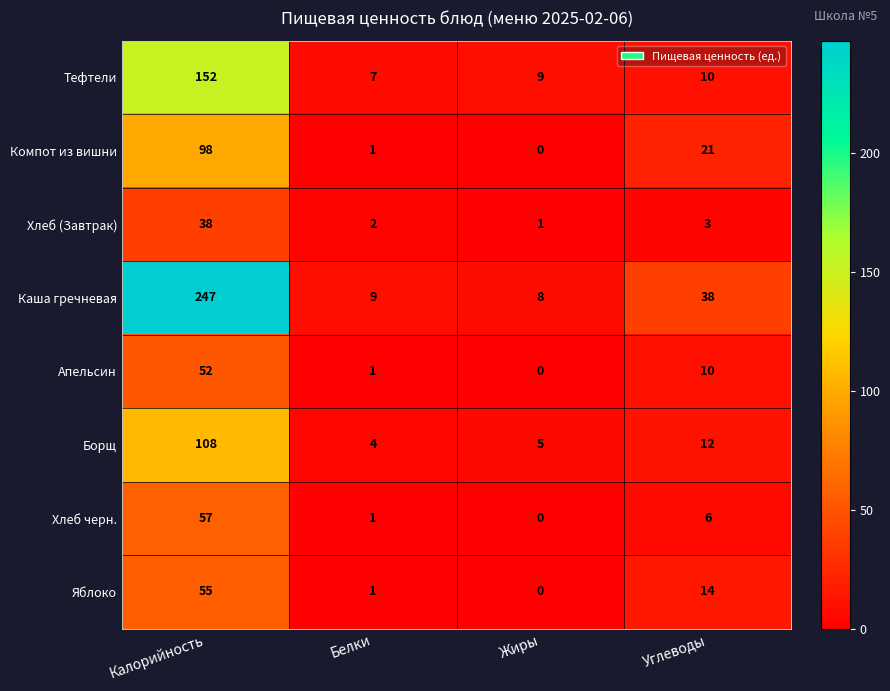

How many data points does each series have?

4